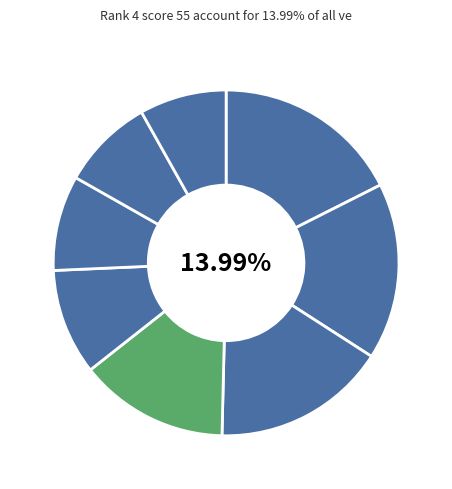

How many segments does this pie chart have?

8